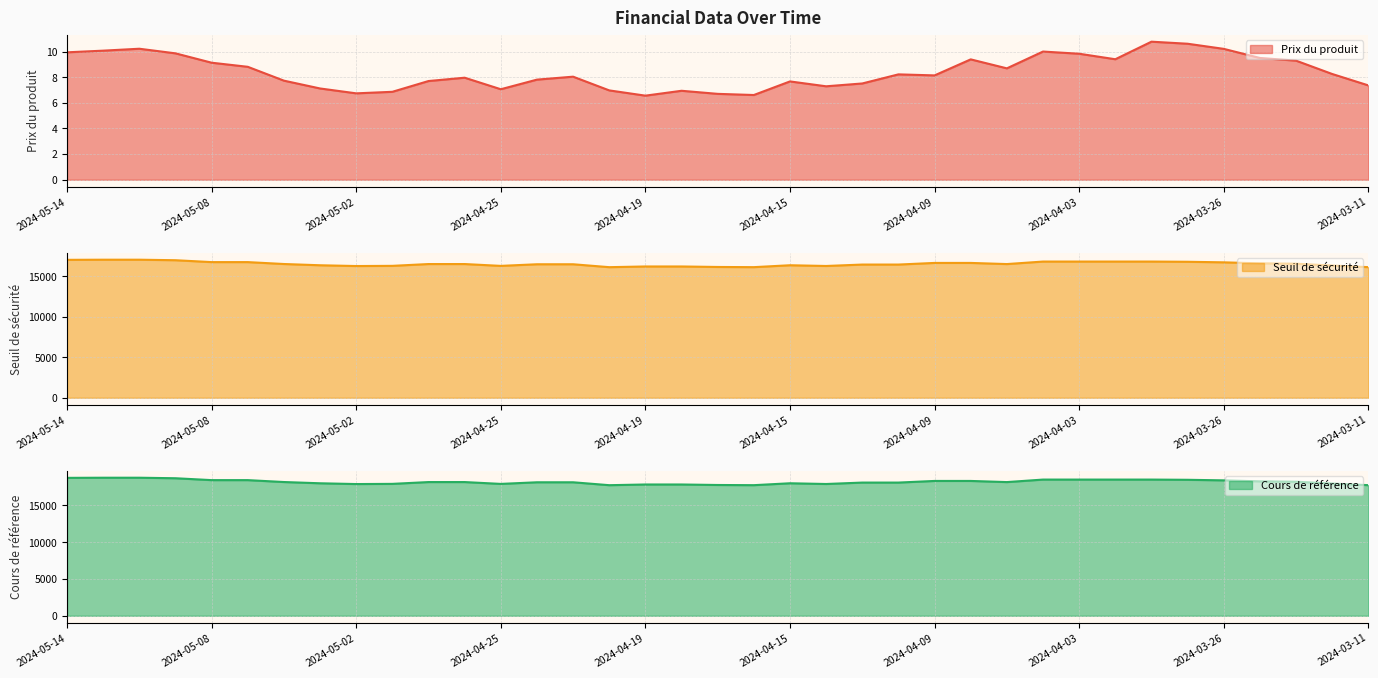

True or false: Prix du produit and Seuil de sécurité intersect in this chart.

False